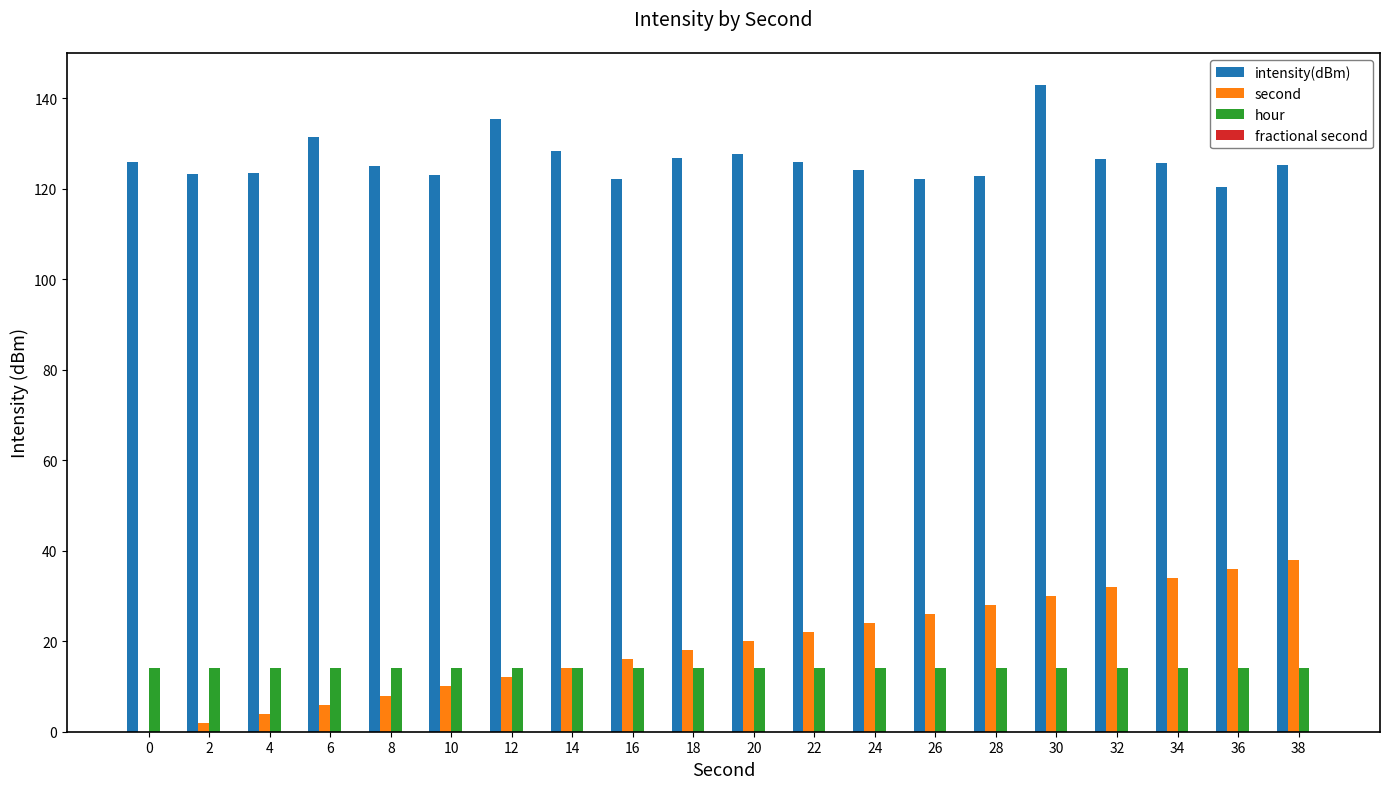

At which category is the sum across all series the highest?

30